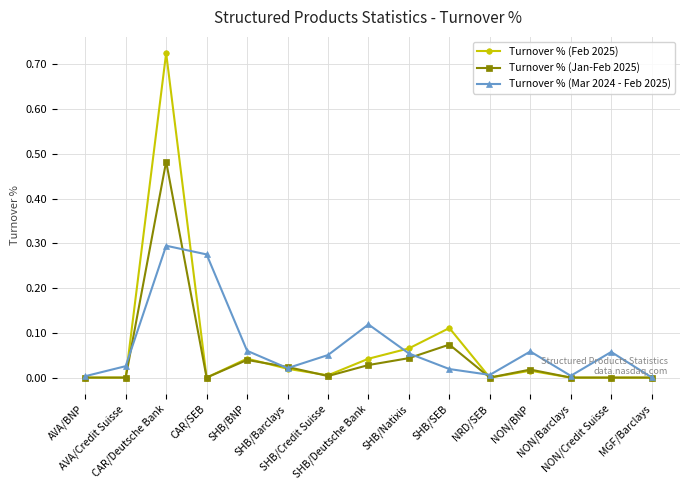

Which series has the widest spread of values?

Turnover % (Feb 2025)